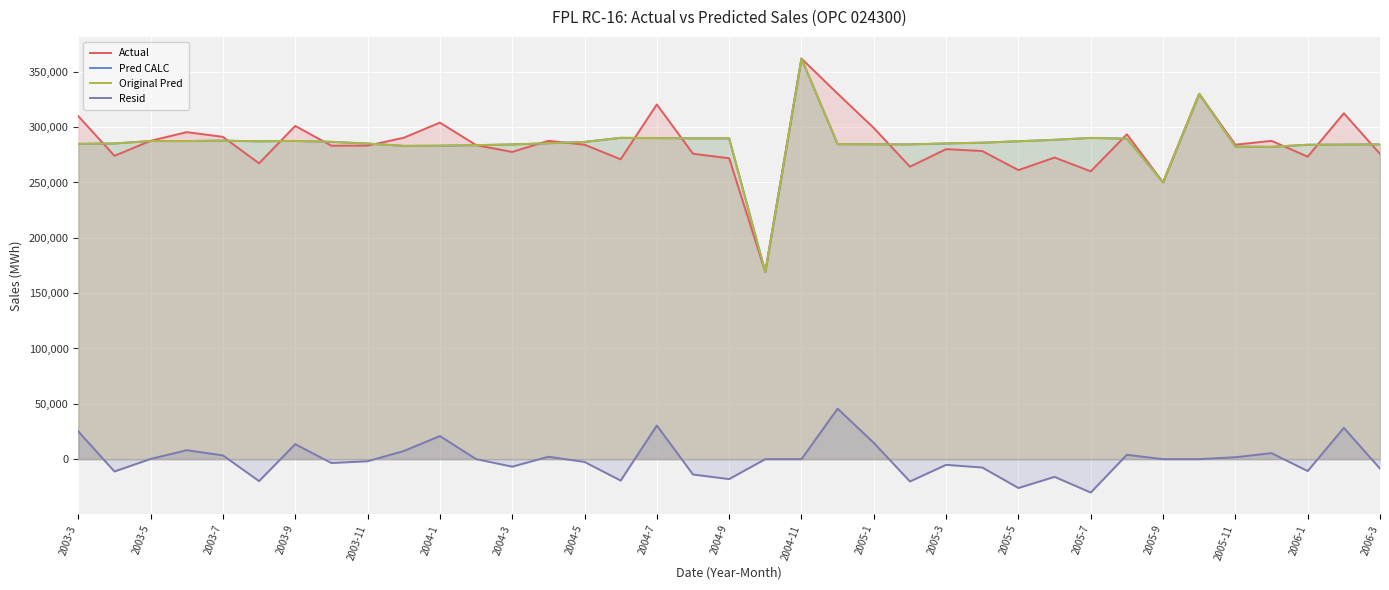

Reading left to right, list all the values displayed in this chart.

Actual: 309975.5	274114.6	287674.3	295515.9	291239.5	267360.7	301125.7	283261.6	283320.4	290410.1	304127.9	283829.4	277615.7	287666.1	284176.6	270981.2	320549.9	276030.4	271896.7	169107.2	361974.1	330296.8	299271.1	264274.5	280157.6	278450.7	261214.6	272576.1	260098.6	293565.7	250149.3	330084.6	284157.6	287644.7	273359.9	312553.7	275849.9
Pred CALC: 284936.3	285271.8	287512.1	287449.0	287857.0	287206.9	287569.4	286760.5	285213.6	283096.3	283255.6	283759.5	284408.9	285490.0	286680.9	290375.3	290161.8	289918.0	289925.4	169107.2	361974.1	284661.3	284539.3	284460.6	285310.4	285995.4	287289.2	288570.5	290284.1	289626.2	250149.3	330084.6	282429.5	282220.2	284122.2	284282.1	284447.8
Original Pred: 284932.8	285268.2	287508.0	287444.9	287852.7	287202.8	287565.4	286756.8	285210.5	283093.9	283253.2	283757.2	284406.6	285487.7	286678.4	290371.9	290158.5	289914.8	289922.5	169107.2	361974.1	284660.0	284538.1	284459.5	285309.2	285994.1	287287.7	288568.7	290282.1	289624.3	250149.3	330084.6	282429.4	282220.5	284122.5	284282.5	284448.2
Resid: 25042.7	-11153.6	166.3	8071.0	3386.8	-19842.1	13560.3	-3495.2	-1890.0	7316.2	20874.7	72.2	-6790.9	2178.4	-2501.8	-19390.7	30391.4	-13884.4	-18025.8	-0.0	-0.0	45636.8	14733.0	-20185.0	-5151.6	-7543.4	-26073.1	-15992.7	-30183.4	3941.3	-0.0	-0.0	1728.2	5424.3	-10762.5	28271.2	-8598.3